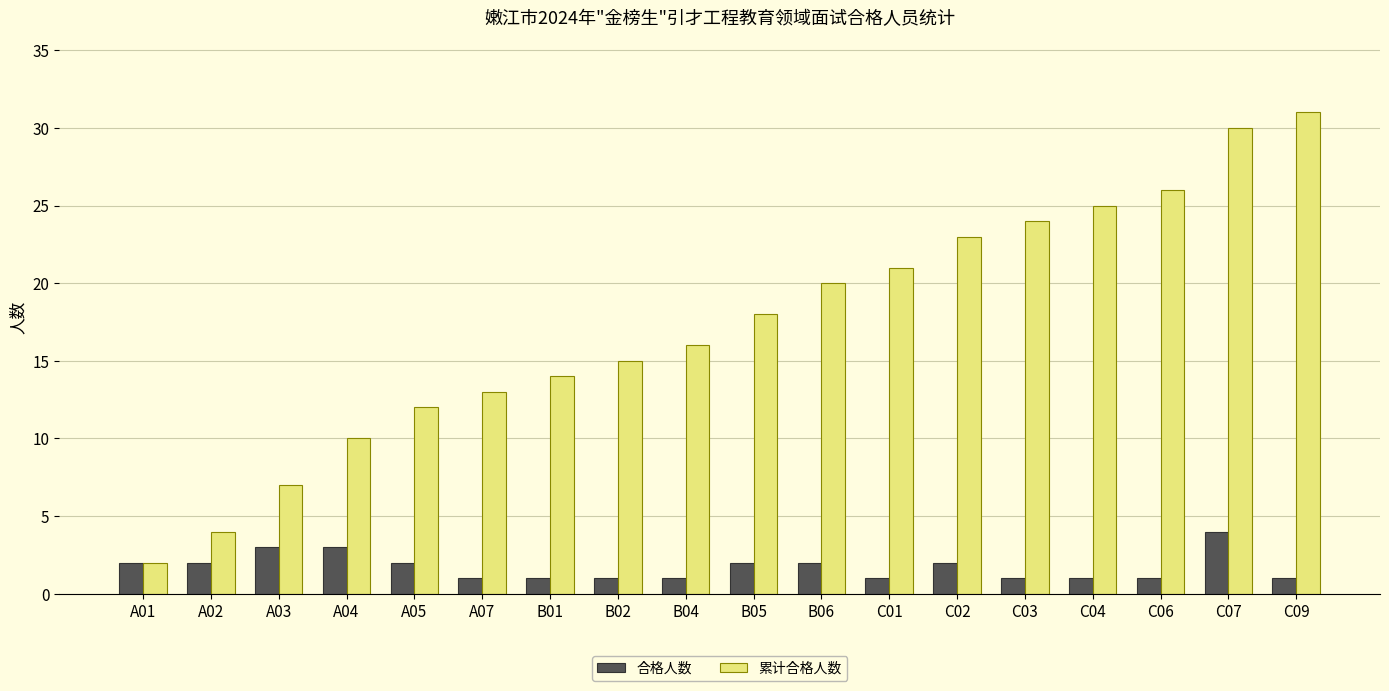

What is the total value across all series at C07?

34